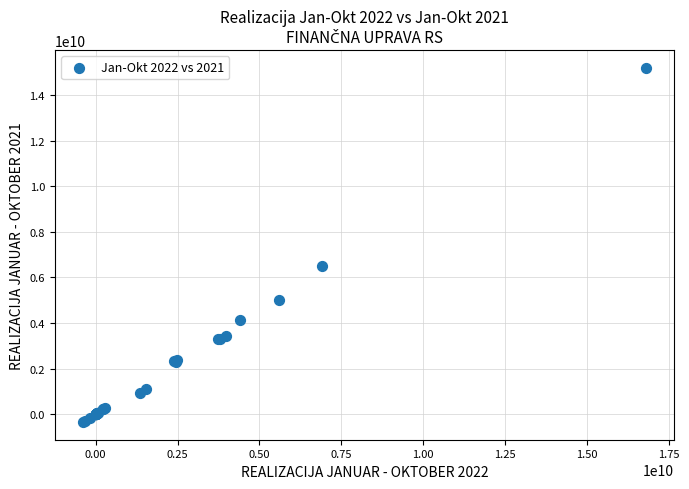

What Y value in the scatter plot is closest to 7430341007?

6507635905.8